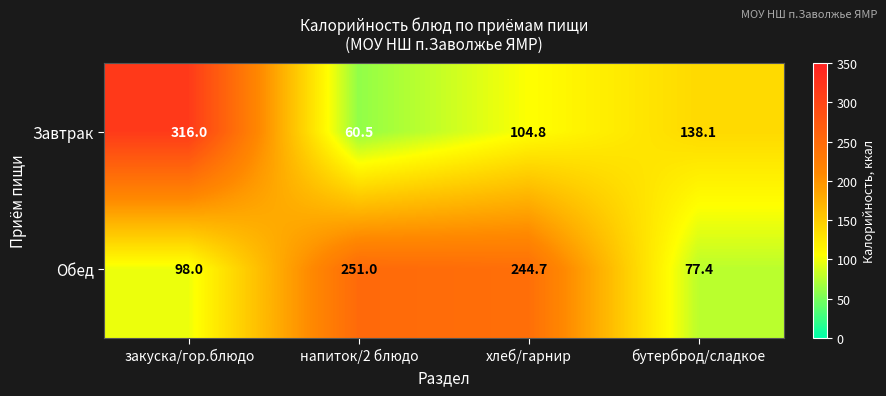

What is the total value across all series at напиток/2 блюдо?

311.5